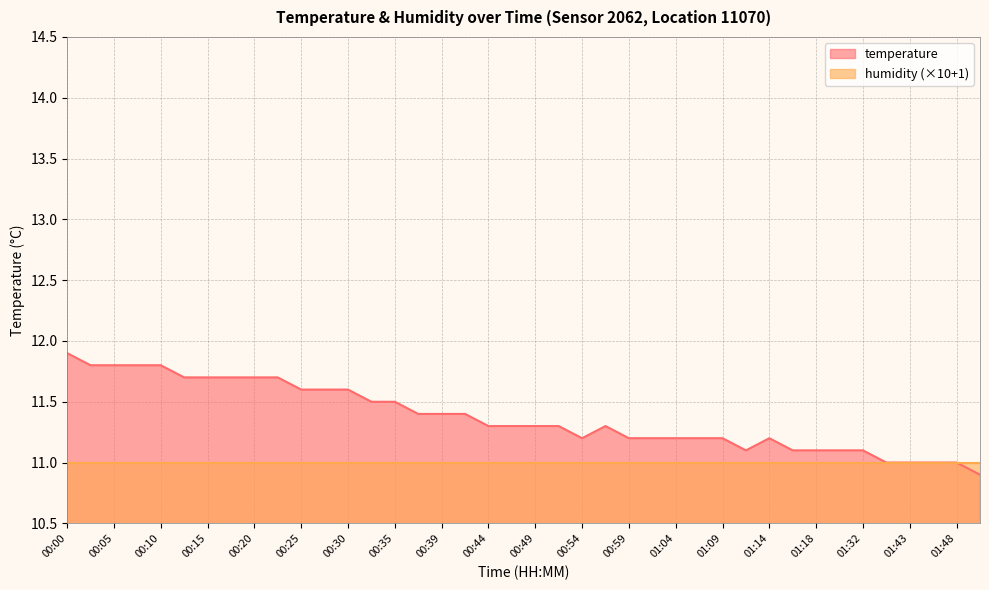

What is the label of the 9th point from the left?

00:20